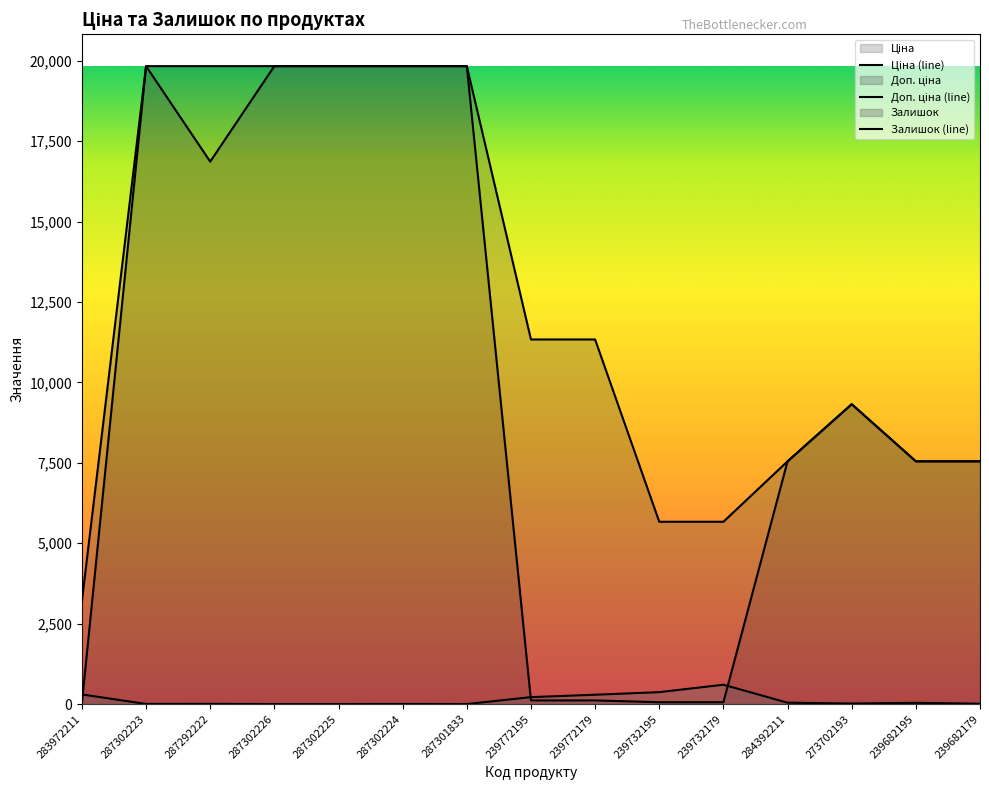

What position from the left is 287302224?

6